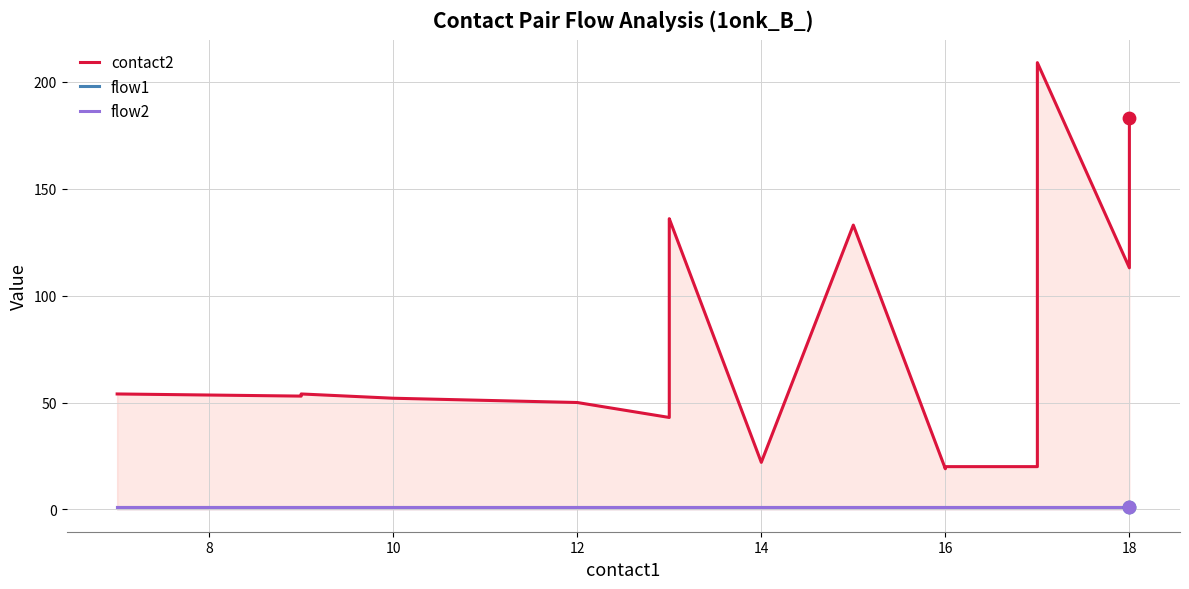

Is the value of flow1 at 16 greater than the value of contact2 at 8?

No